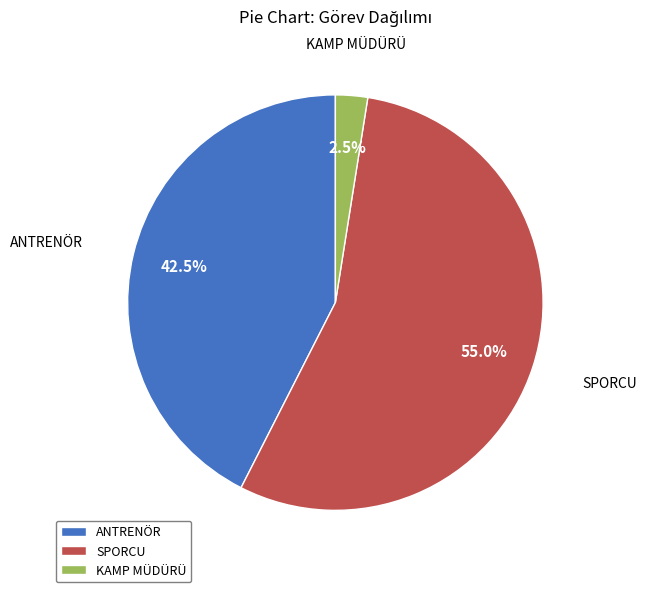

To the nearest percent, what percentage of the pie is SPORCU?

55%